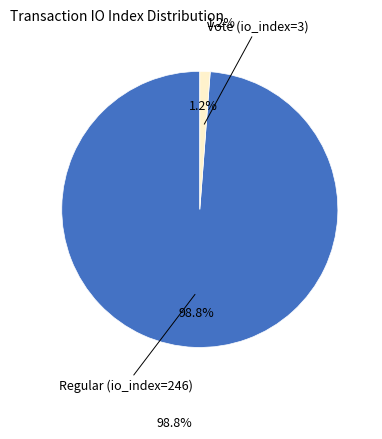

Is there any slice that represents more than half of the pie?

Yes